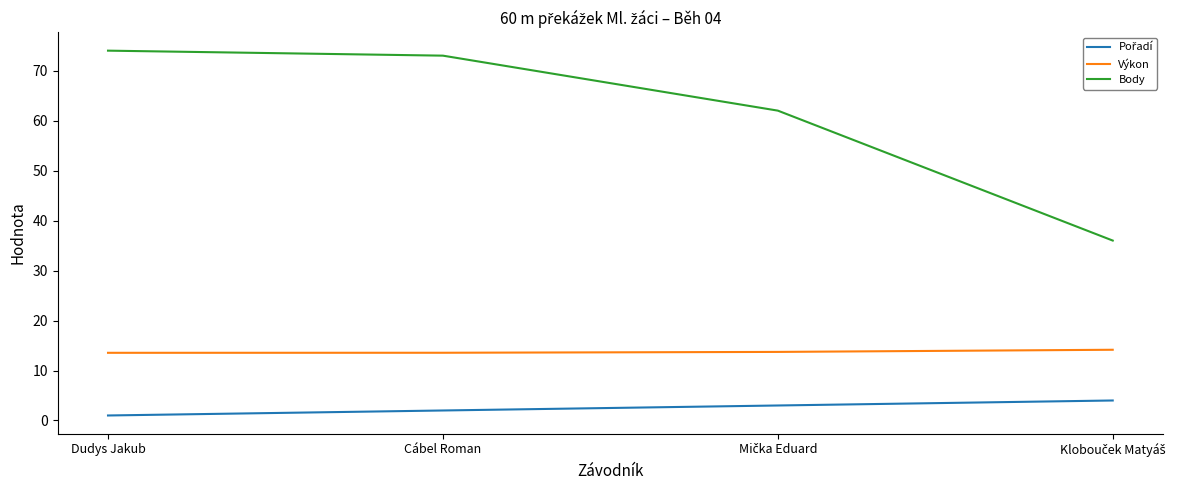

True or false: Výkon has a value of 19.2 at Cábel Roman.

False